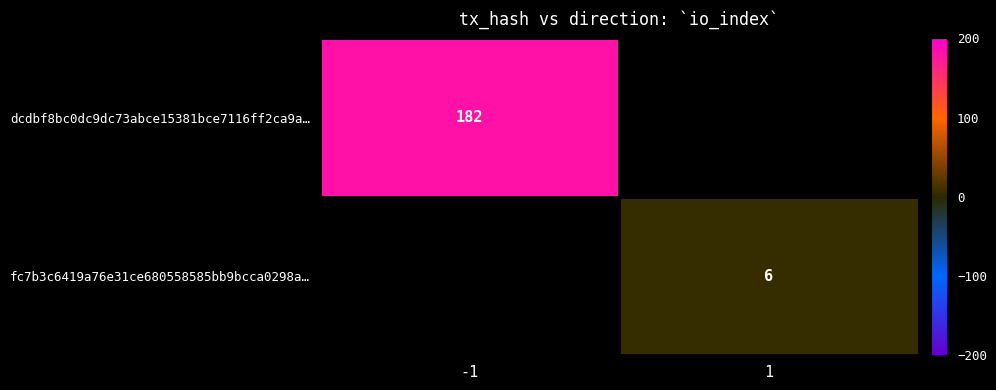

At which category does the chart reach its peak across all series?

-1